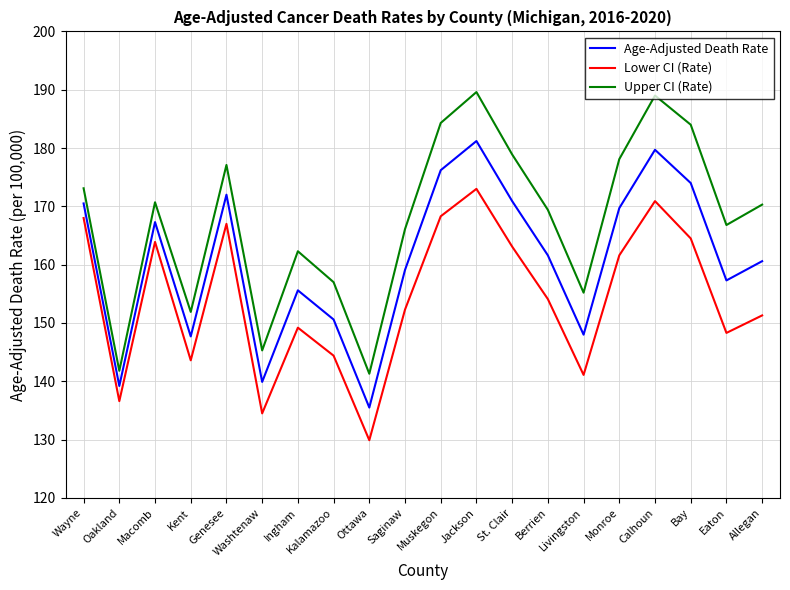

Between Ingham and Bay, which series saw the biggest shift?

Upper CI (Rate)